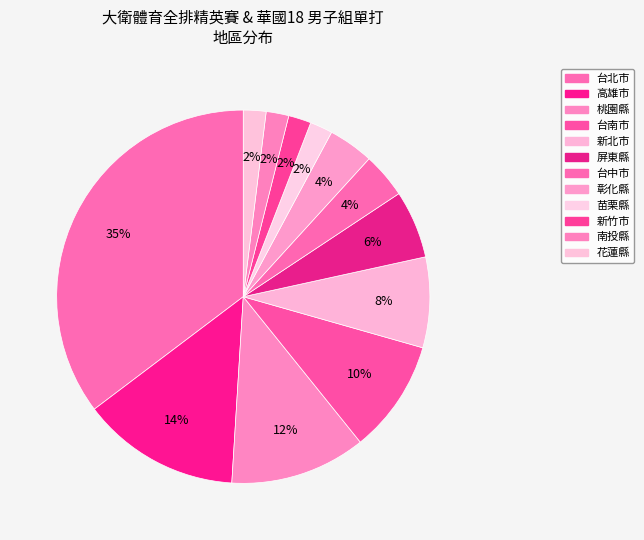

What is the change in value from 屏東縣 to 彰化縣?

-1